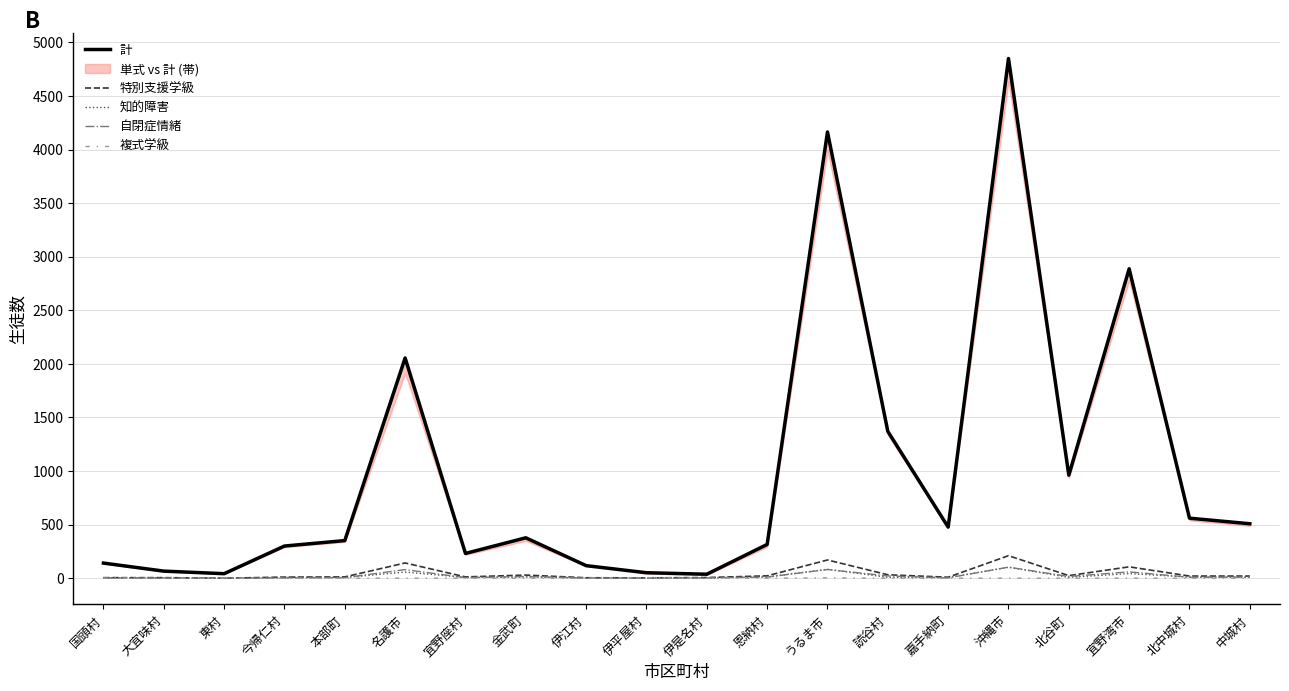

What is the average value of the 計 series?

993